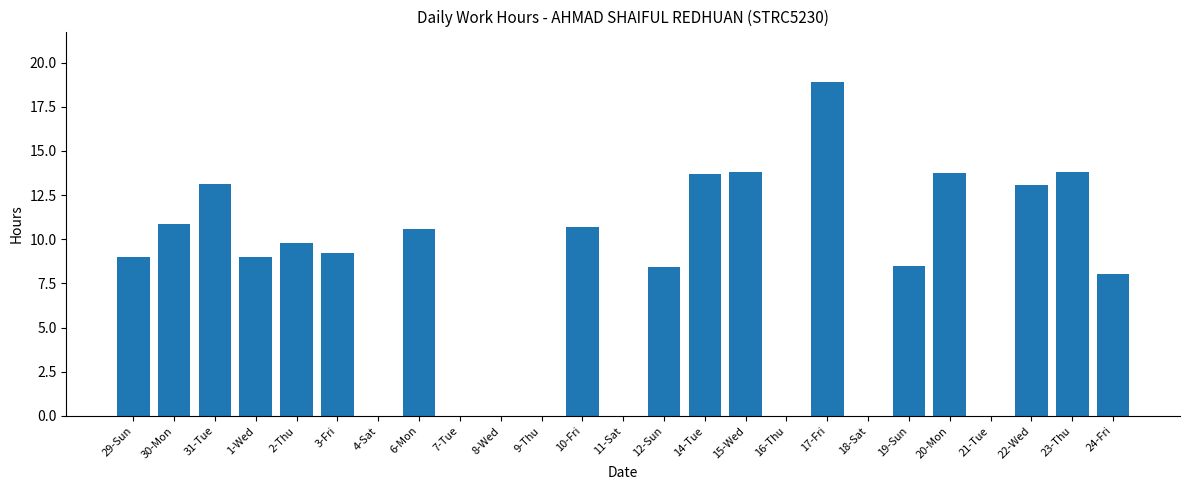

Which category has the highest value across all series?

17-Fri